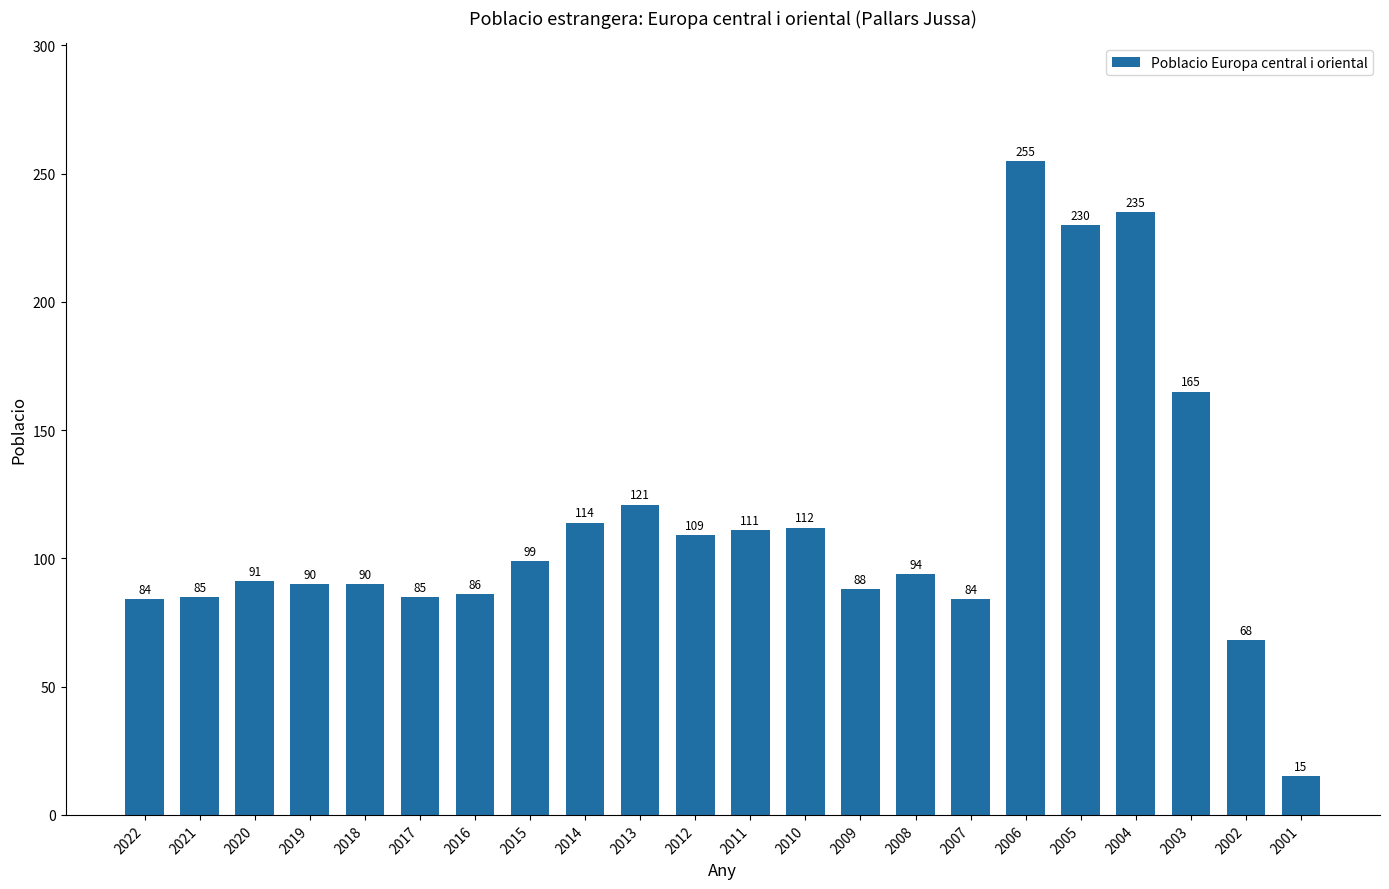

How many bars are there in total?

22